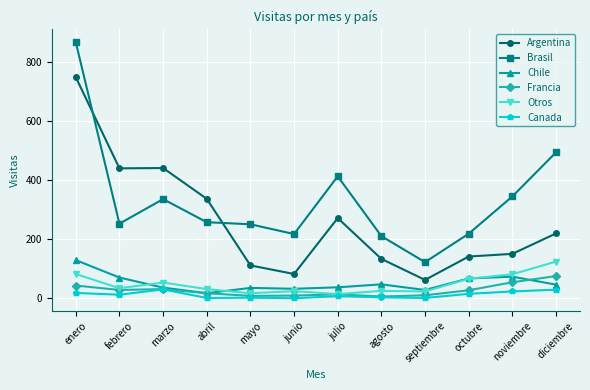

Is the value of Argentina at noviembre greater than the value of Francia at noviembre?

Yes